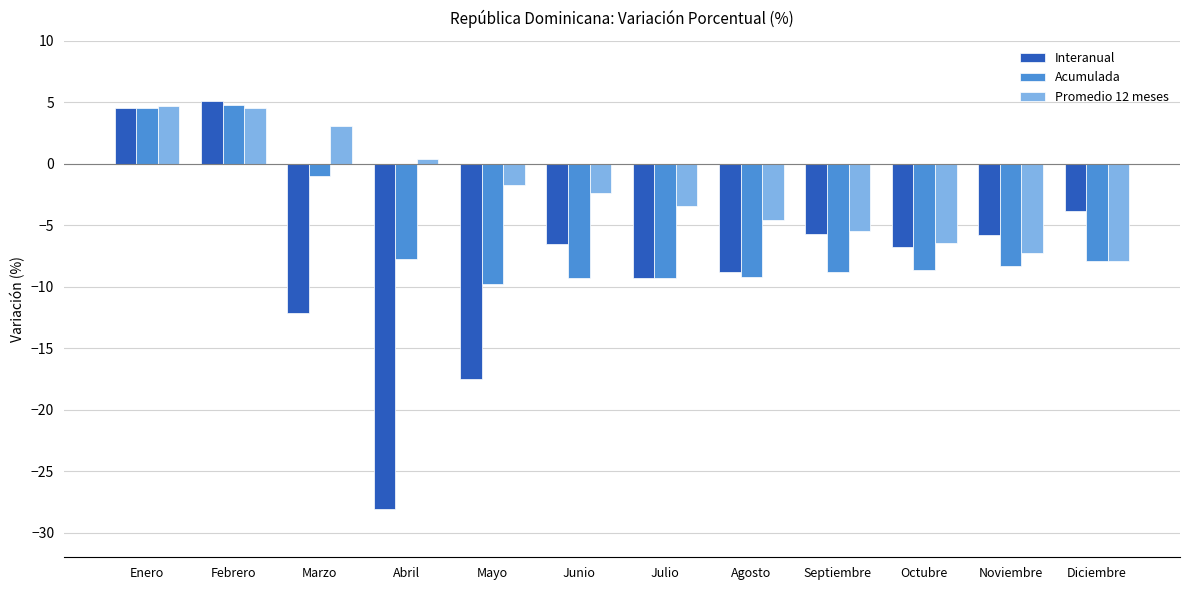

What position from the right is Septiembre?

4